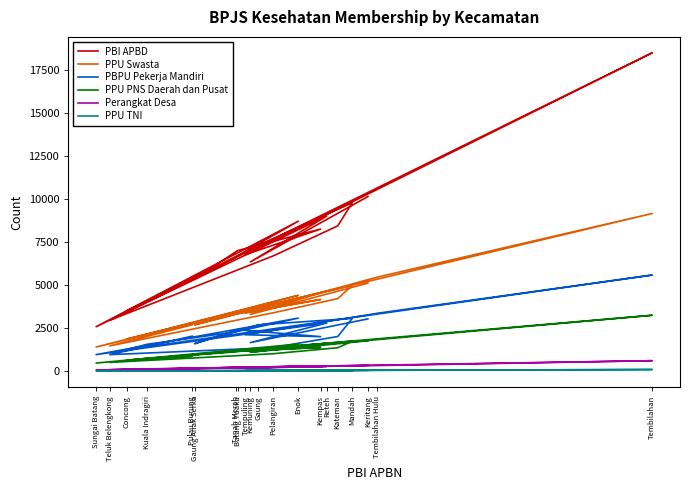

True or false: PPU Swasta and Perangkat Desa intersect in this chart.

False